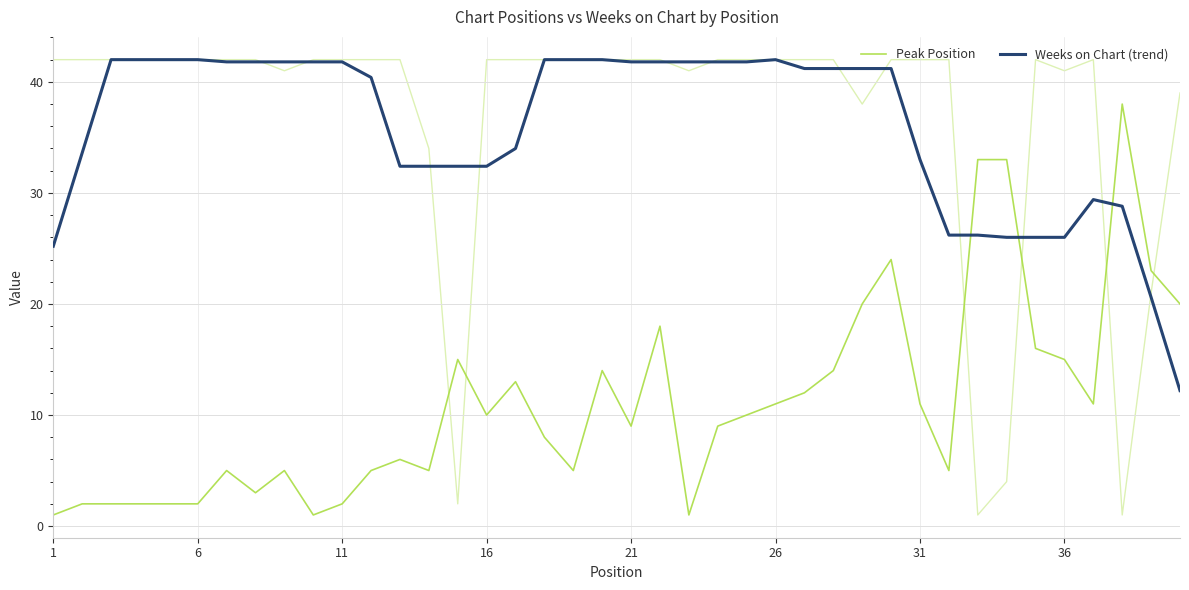

At 26, list the series in order from smallest to largest.

Peak Position, Weeks on Chart (trend)